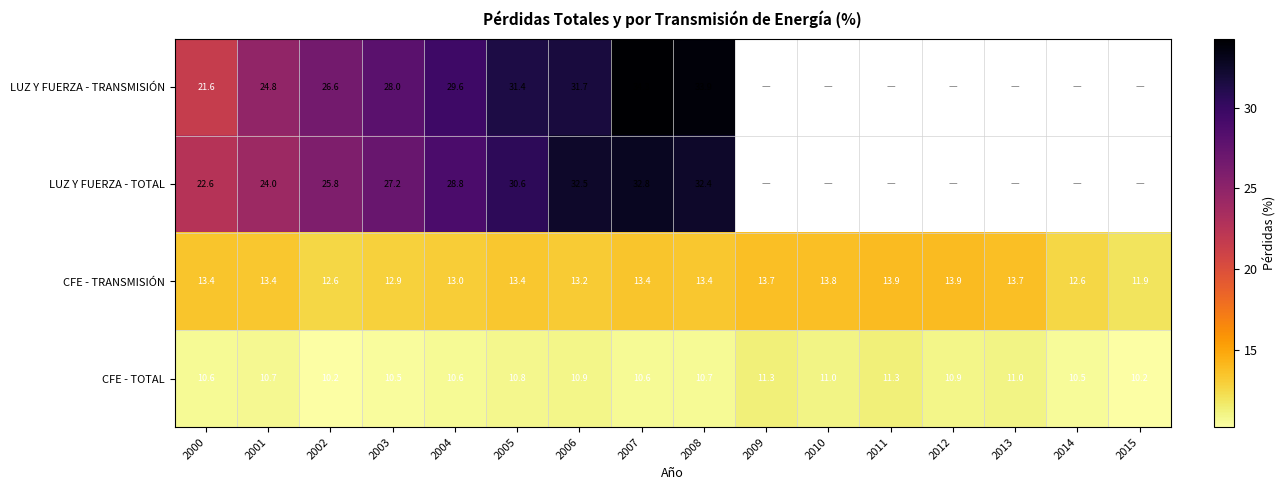

Is the value of CFE - TRANSMISIÓN at 2009 greater than the value of LUZ Y FUERZA - TOTAL at 2008?

No